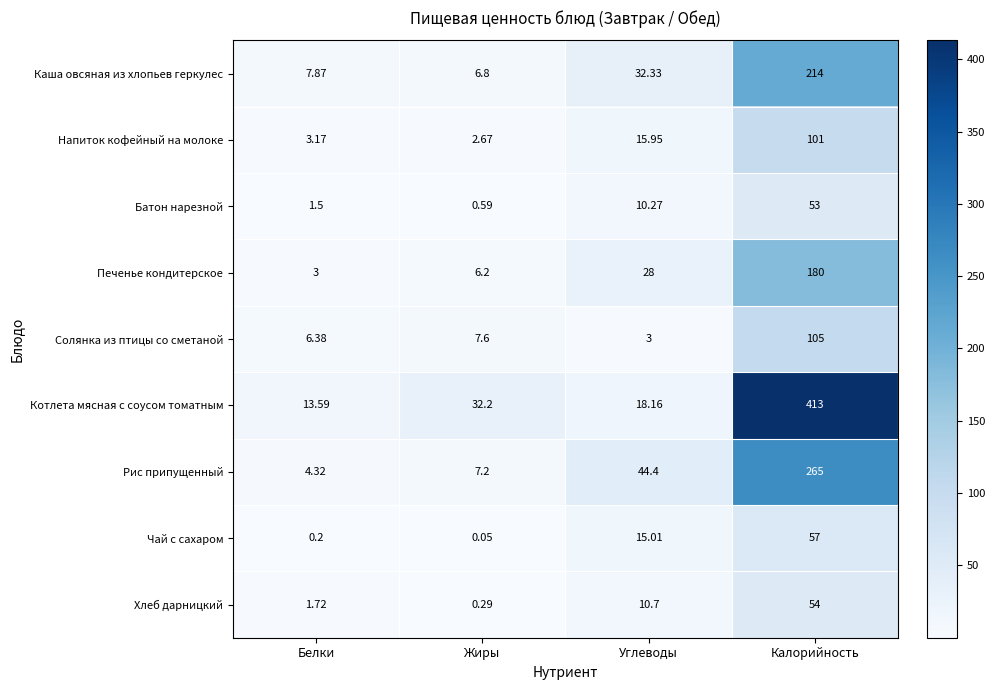

What is the maximum value shown in the chart?

413.0